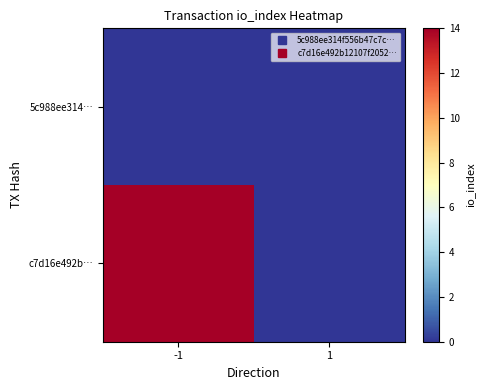

Between -1 and 1, which series saw the biggest shift?

c7d16e492b…